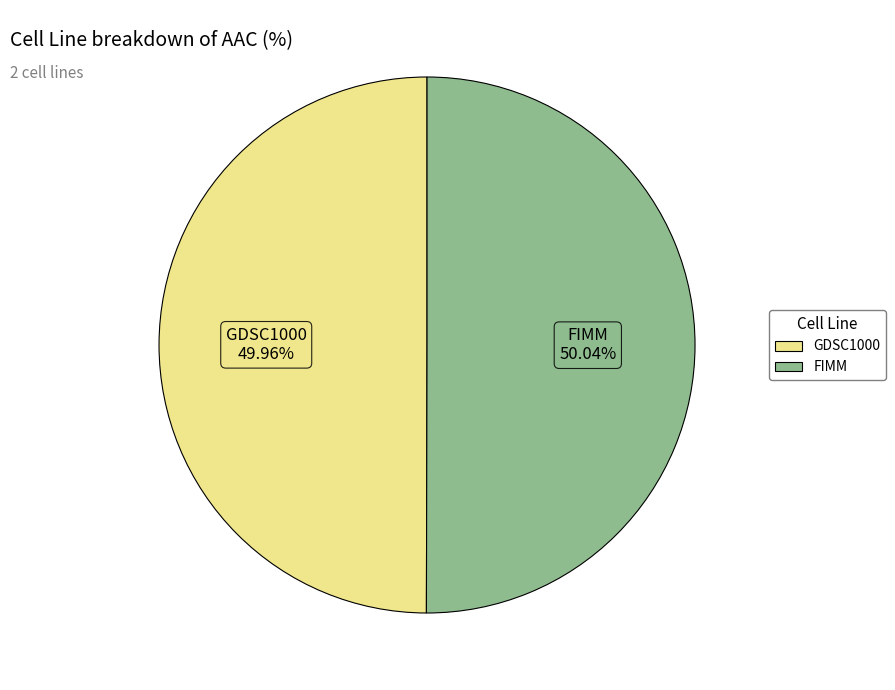

How many segments does this pie chart have?

2